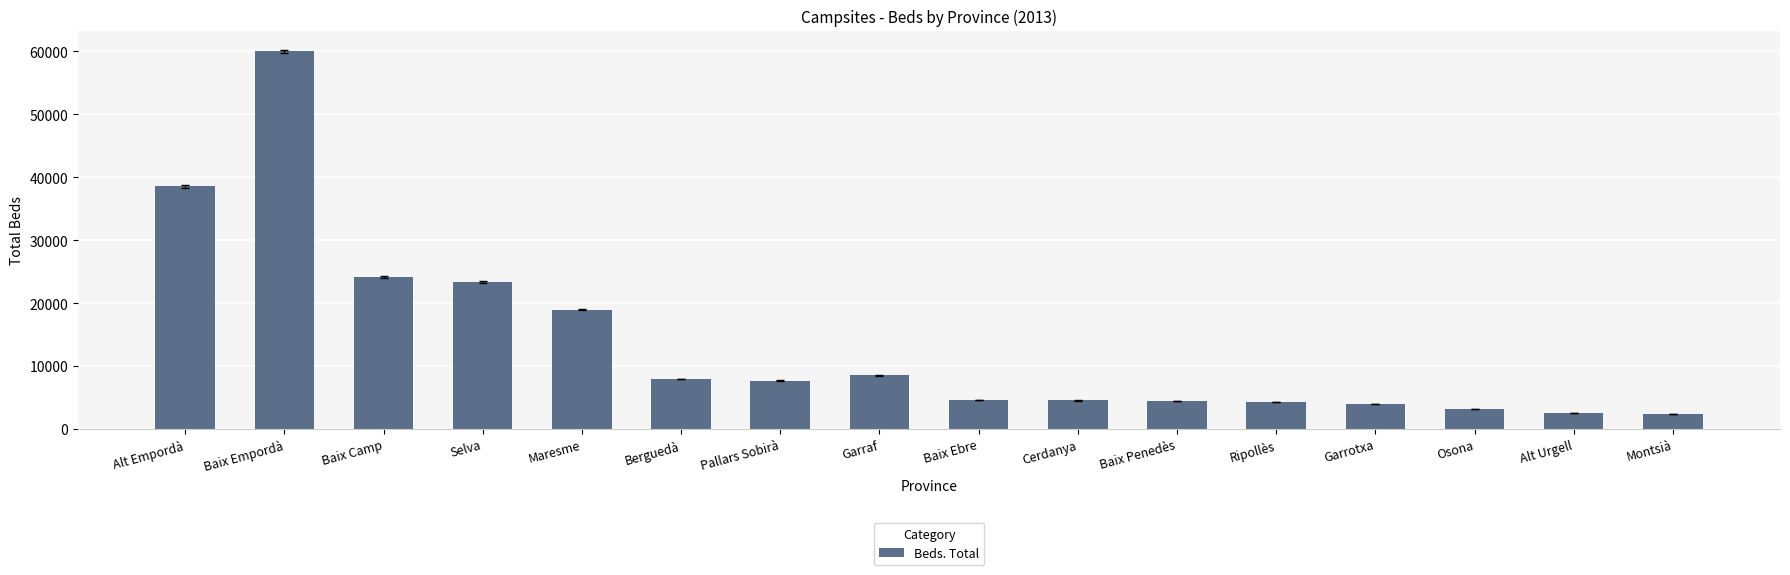

What is the label of the 16th bar from the right?

Alt Empordà